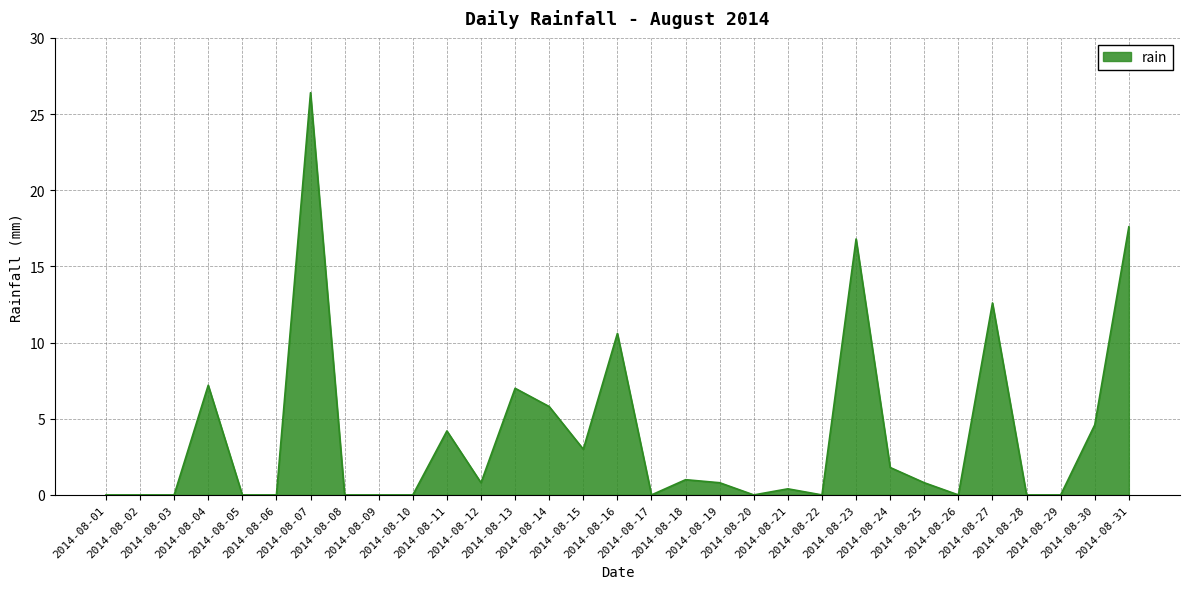

True or false: the data shows 1.8 at 2014-08-24.

True